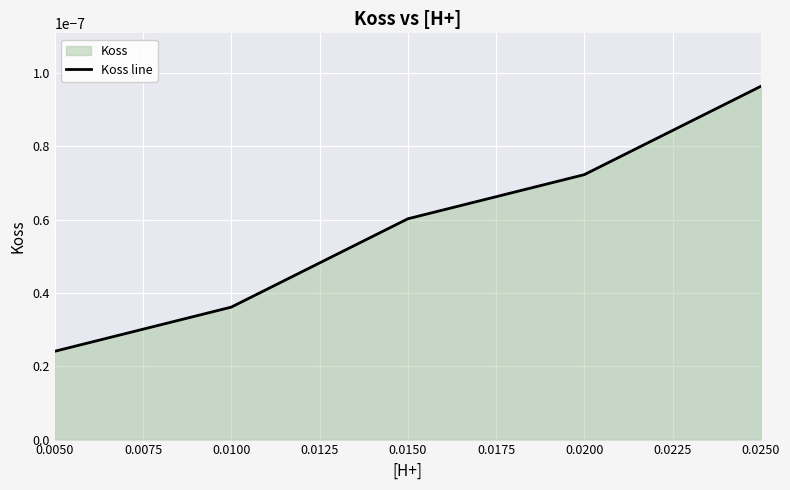

List the labels in order of value, largest first.

0.0250, 0.0200, 0.0150, 0.0100, 0.0050